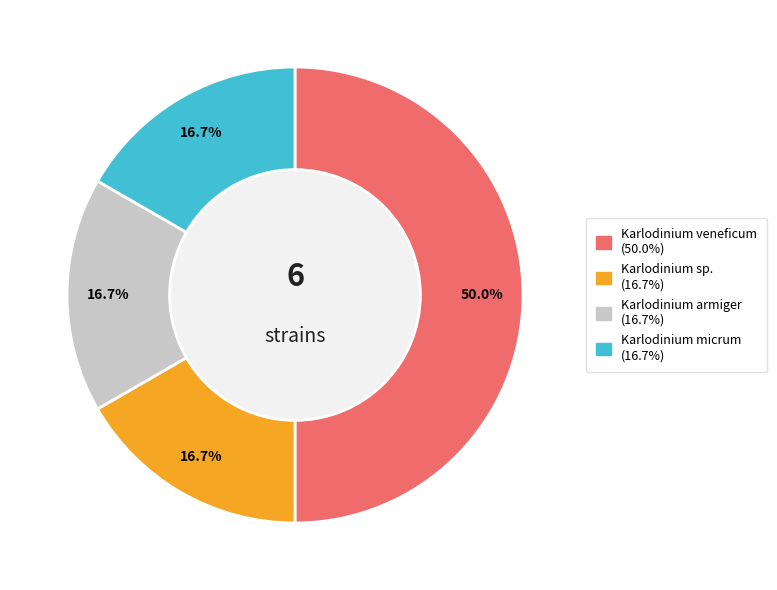

How many slices are in this pie chart?

4